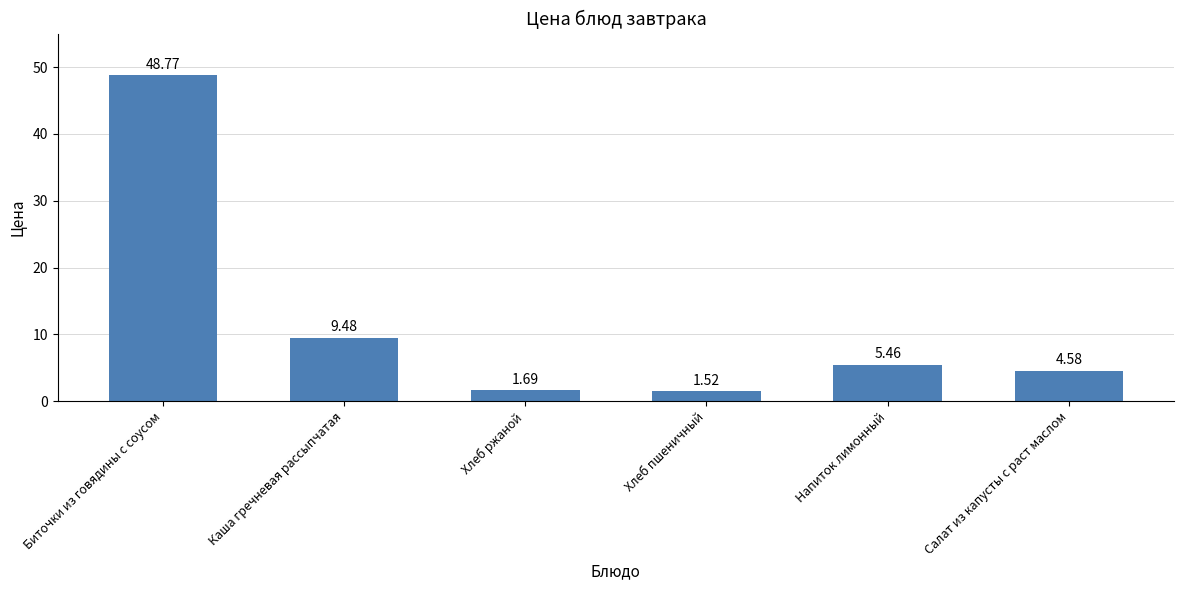

What is the sum of the values at Салат из капусты с раст маслом and Хлеб пшеничный?

6.1